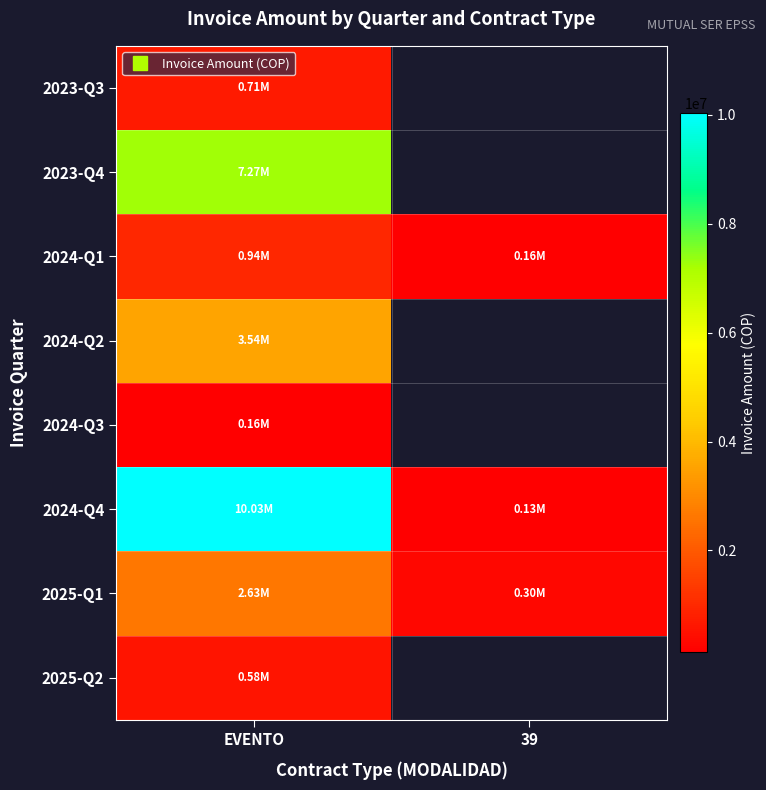

The value of 2024-Q2 at EVENTO is 3541184.0. True or false?

True